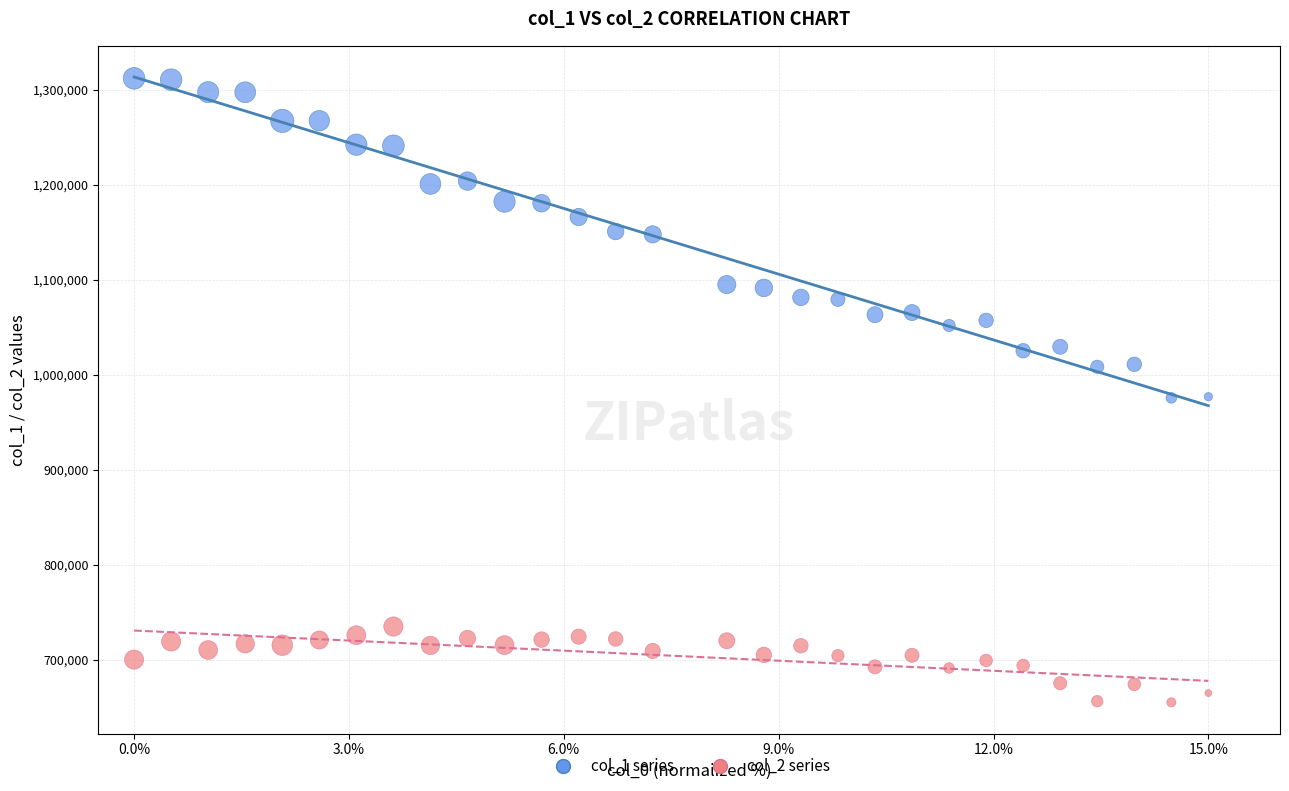

Which series reaches the maximum Y coordinate?

col_1 series